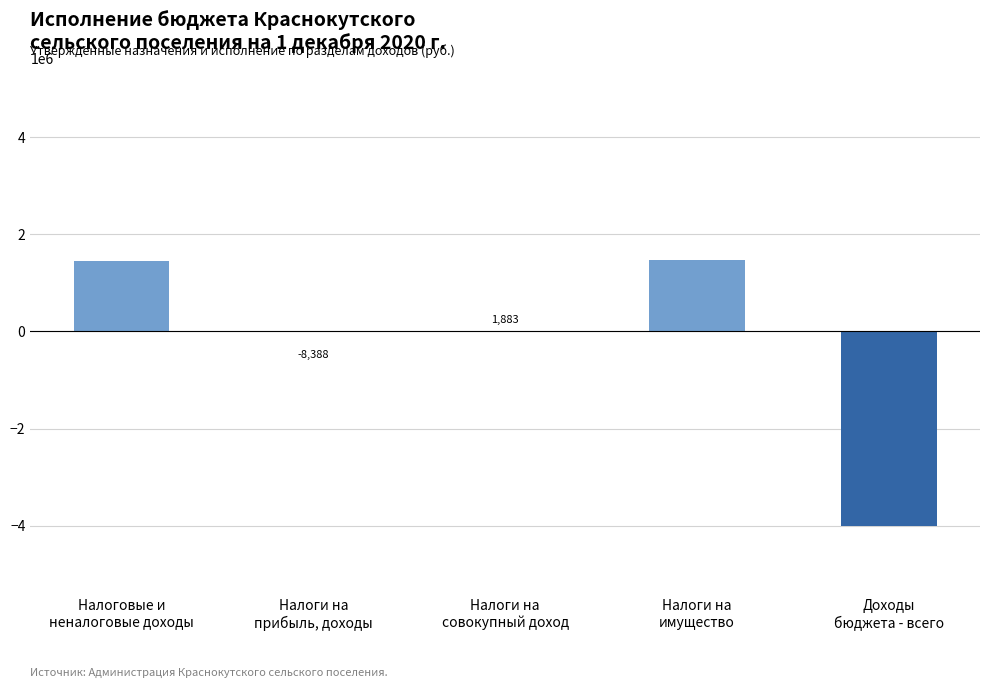

What is the maximum value shown in the chart?

1464253.5